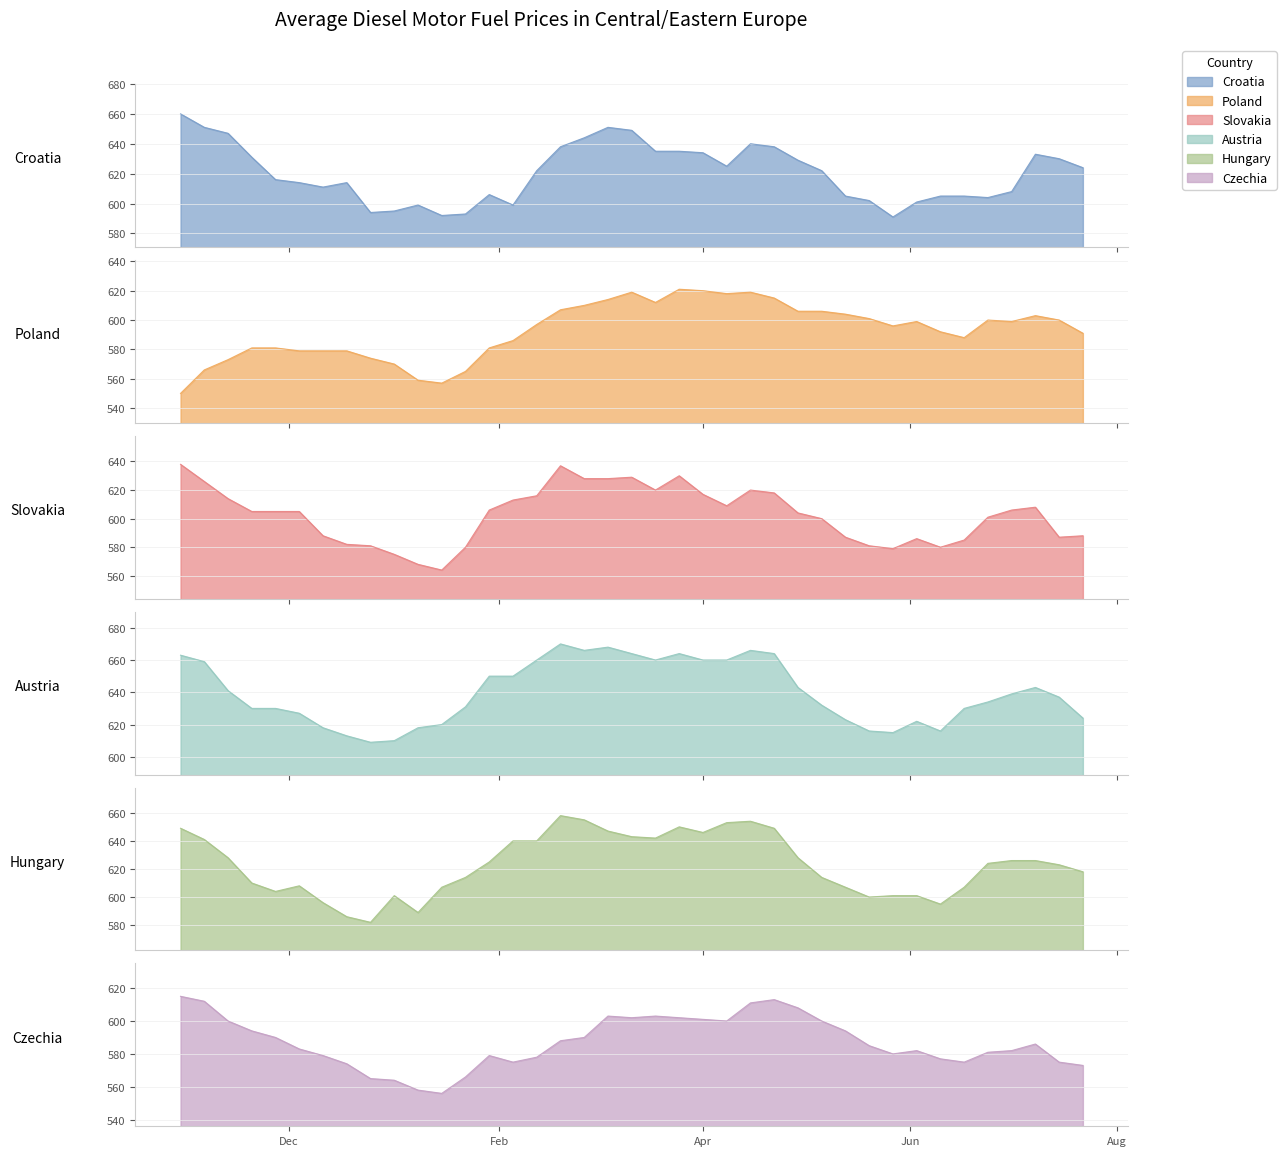

At which category is the sum across all series the highest?

2024-03-04